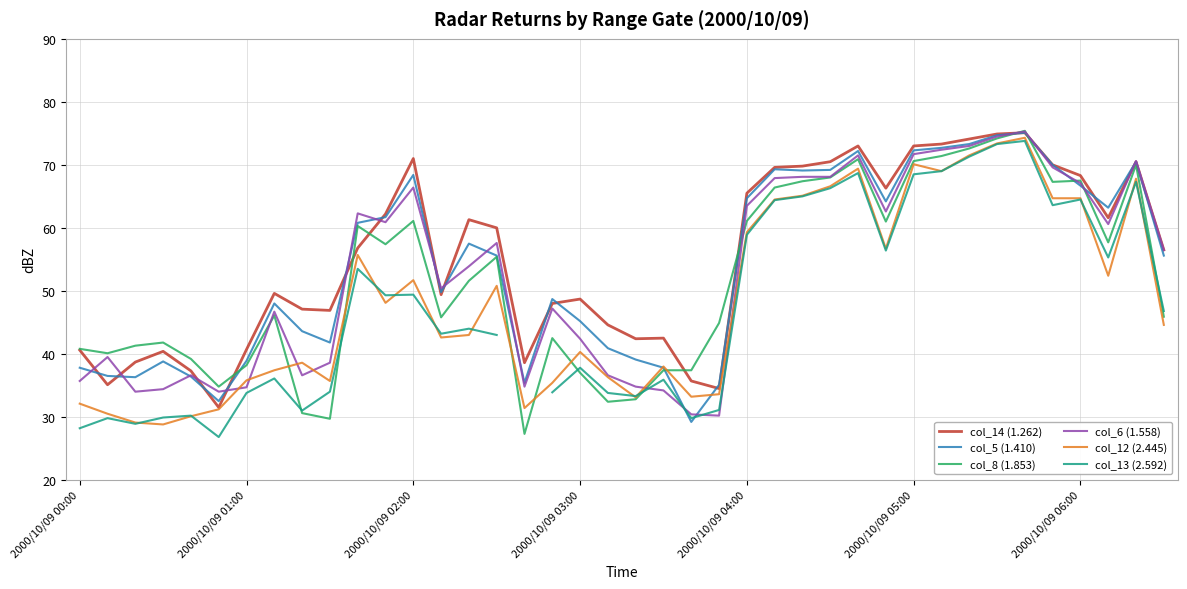

What value does the col_8 (1.853) series have at 2000/10/09 03:00?

37.0